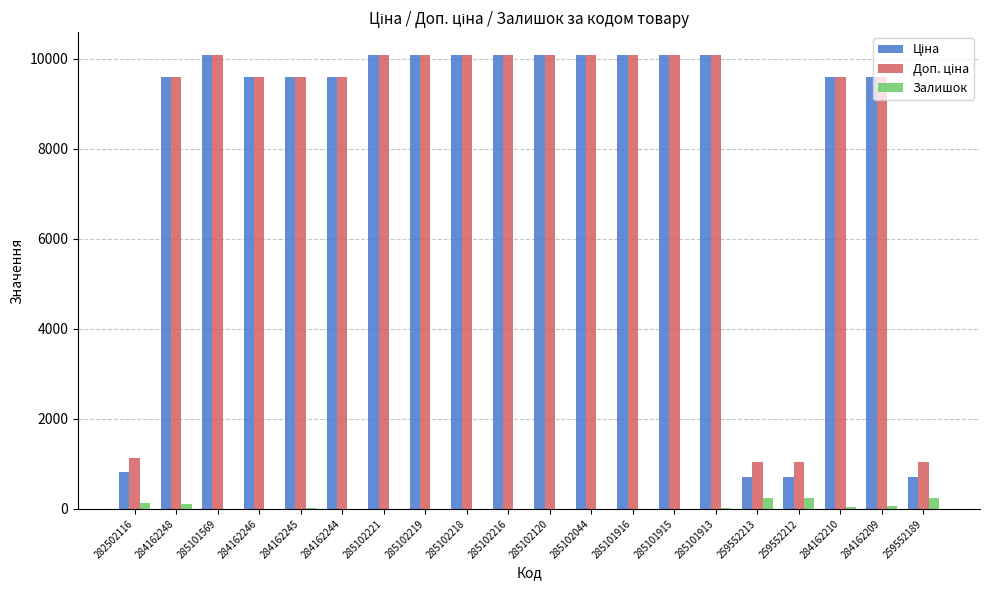

Is it true that Залишок equals 0.0 at 285102218?

True